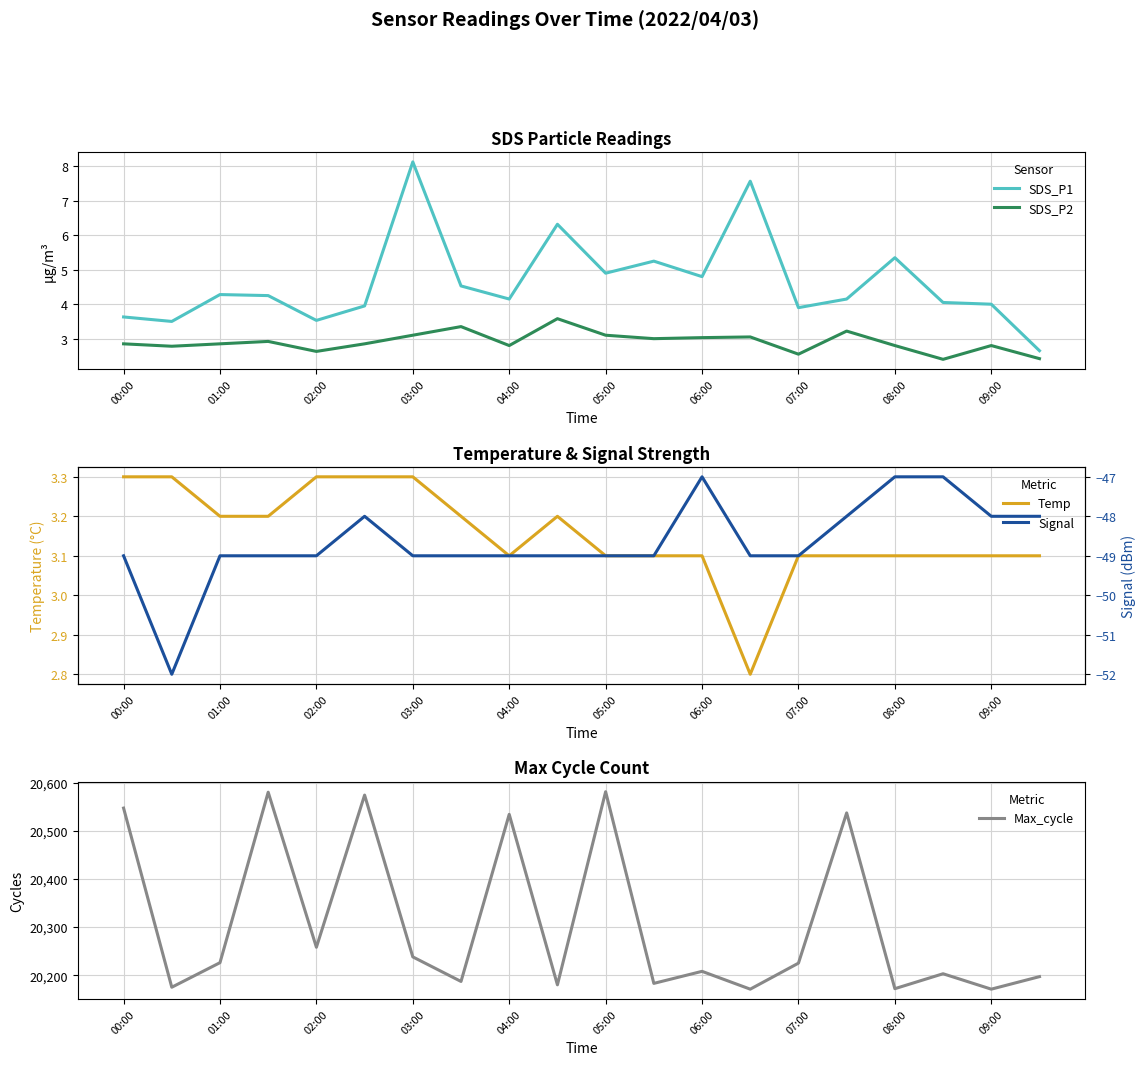

What is the lowest value of the SDS_P2 series?

2.4